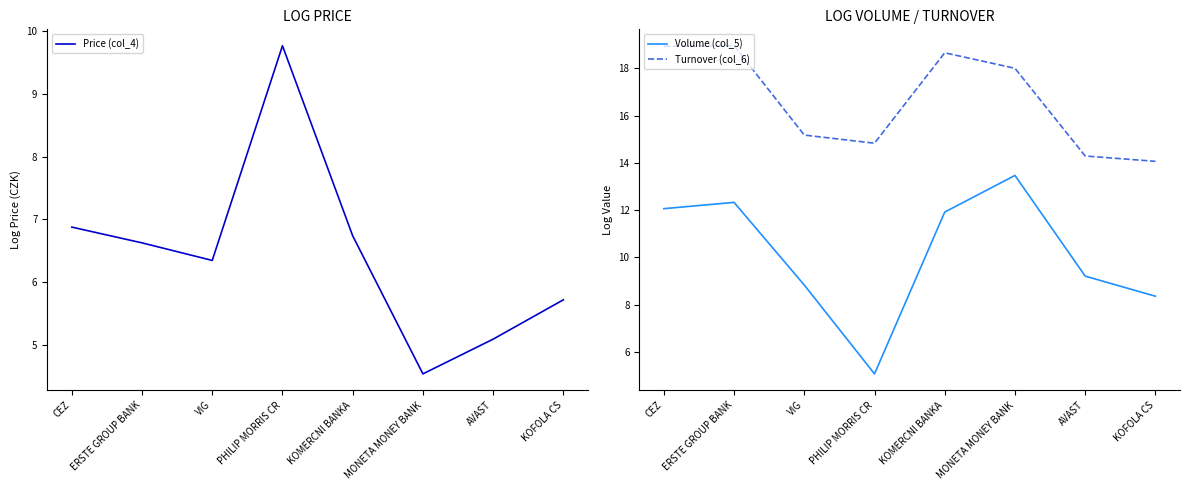

What is the label of the 1st point from the right?

KOFOLA CS